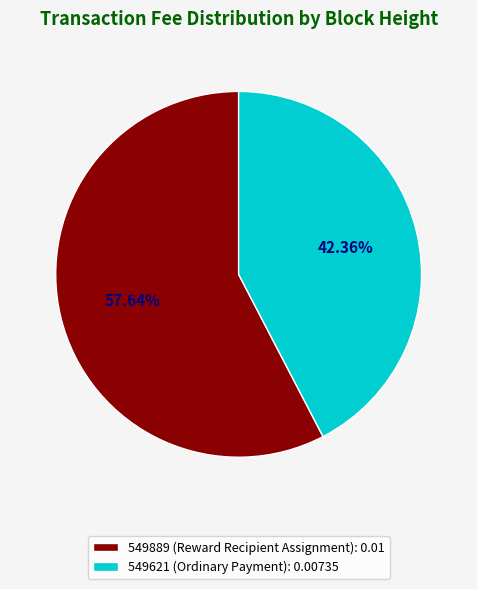

The 549889 (Reward Recipient Assignment) slice represents 58% of the pie. True or false?

True